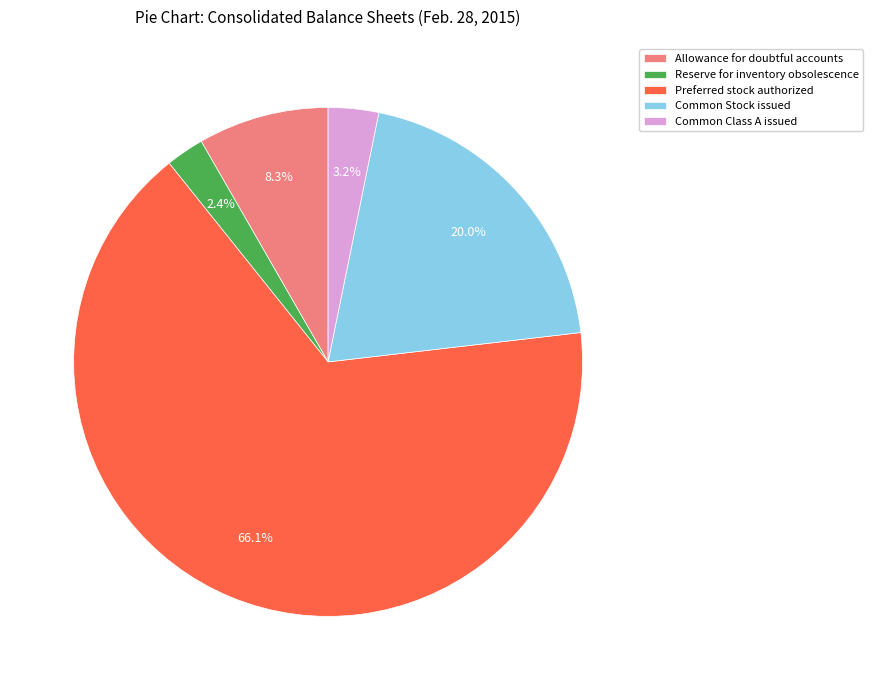

Which category accounts for the majority?

Preferred stock authorized